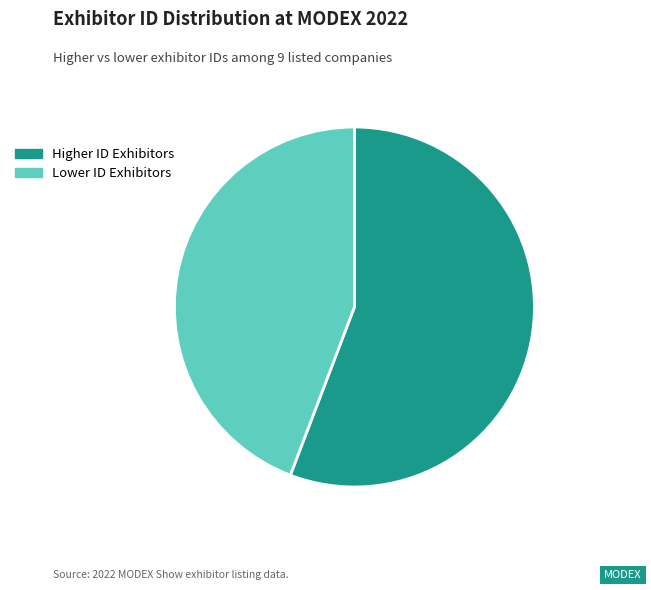

How many segments does this pie chart have?

2